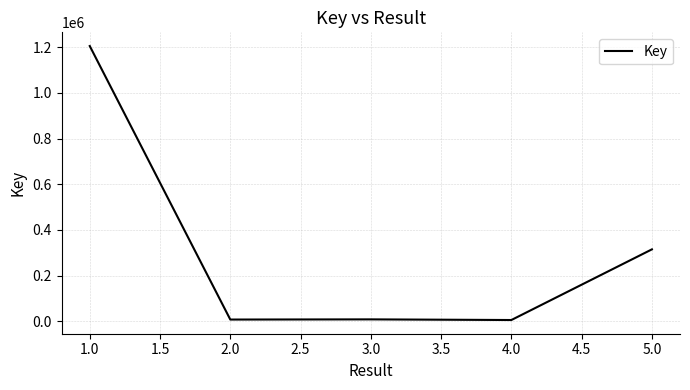

Is it true that the value at 5.0 is 80094?

False